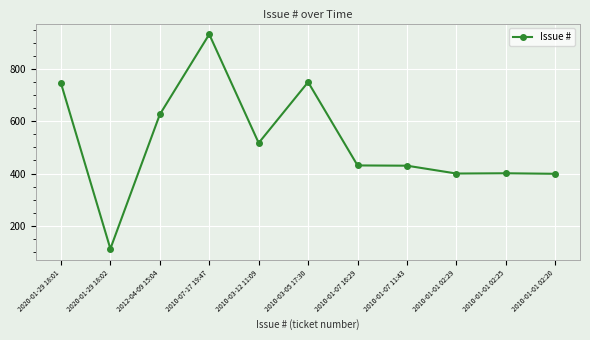

What is the value of the 3rd point from the left?

626